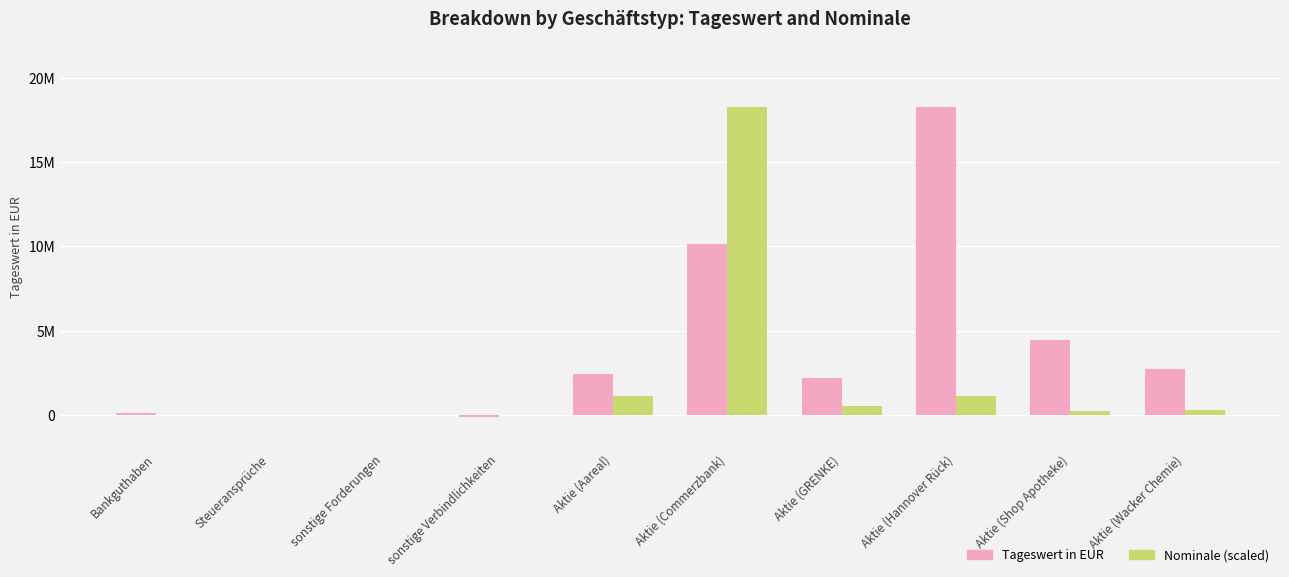

What is the maximum value shown in the chart?

18270993.6